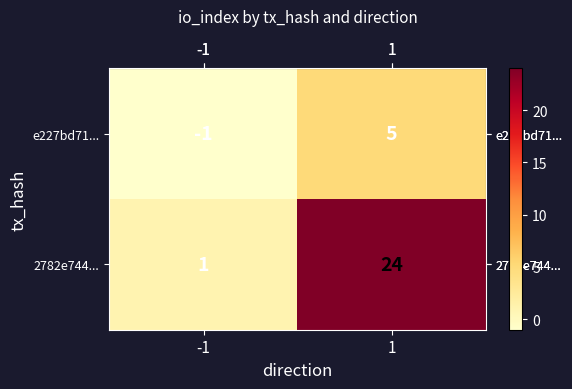

Reading left to right, extract all data points from this chart.

e227bd71...: -1	5
2782e744...: 1	24